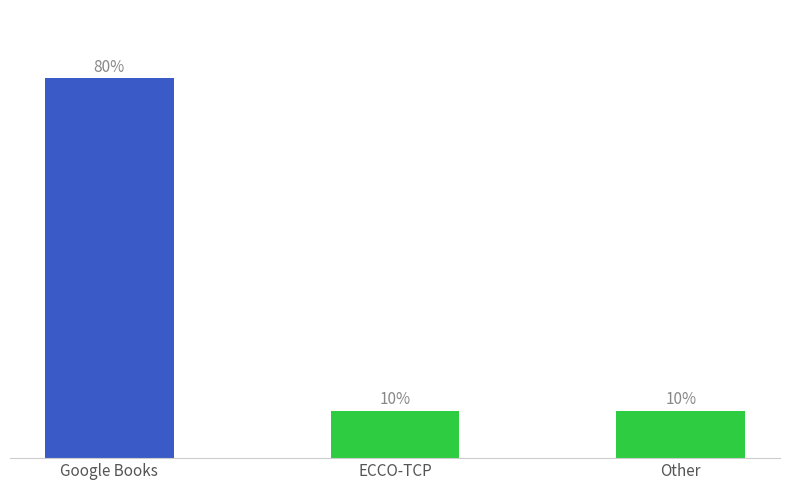

Which has a higher value, Google Books or Other?

Google Books